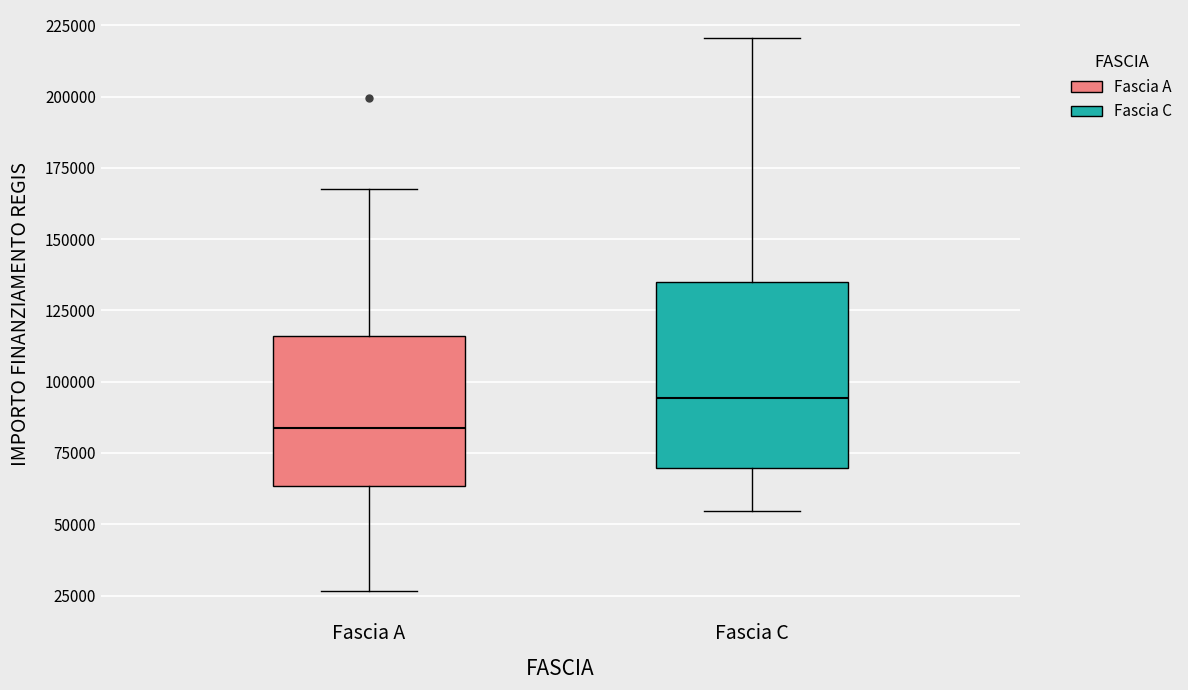

Comparing the boxes themselves (not the whiskers), which one is the tallest?

Fascia C